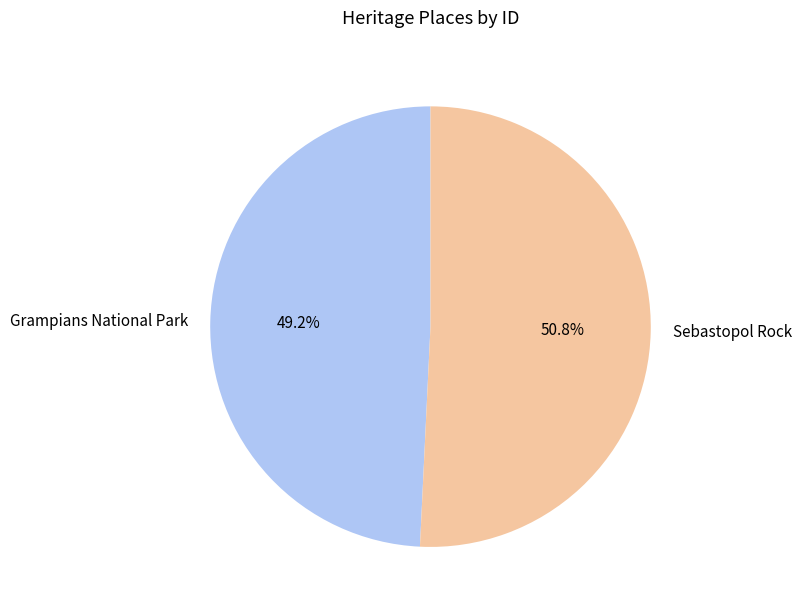

What is the smallest slice in the pie chart?

Grampians National Park